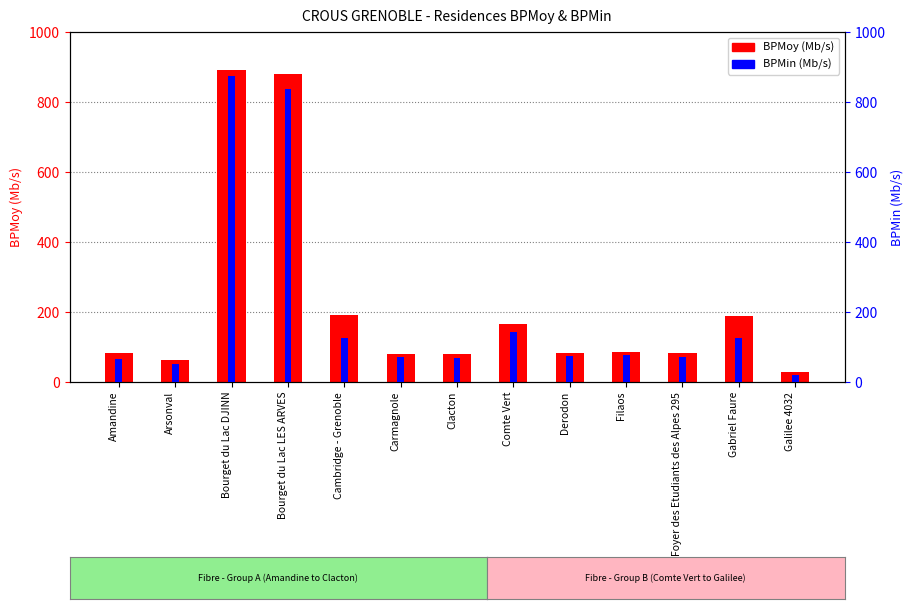

Where does the BPMoy (Mb/s) series first go above 83?

Bourget du Lac DJINN